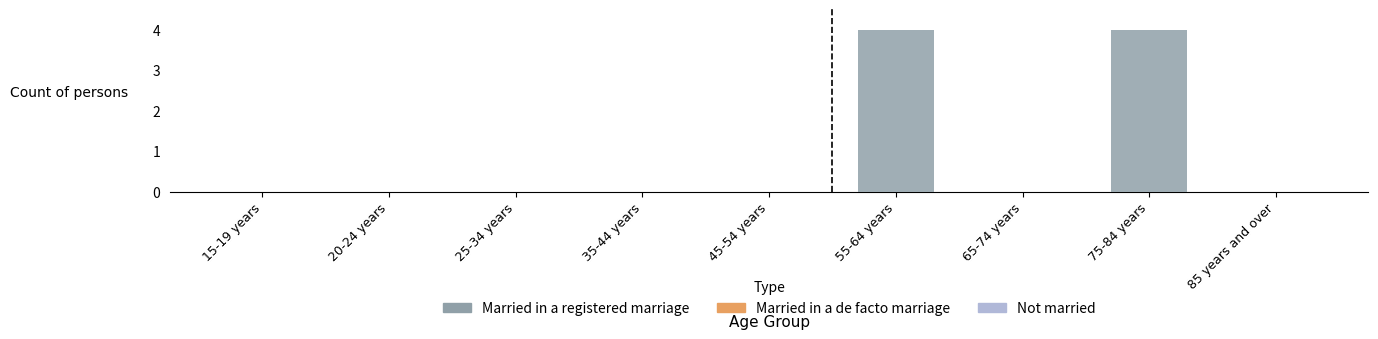

Reading left to right, transcribe all the data shown in this chart.

15-19 years=0	20-24 years=0	25-34 years=0	35-44 years=0	45-54 years=0	55-64 years=4	65-74 years=0	75-84 years=4	85 years and over=0